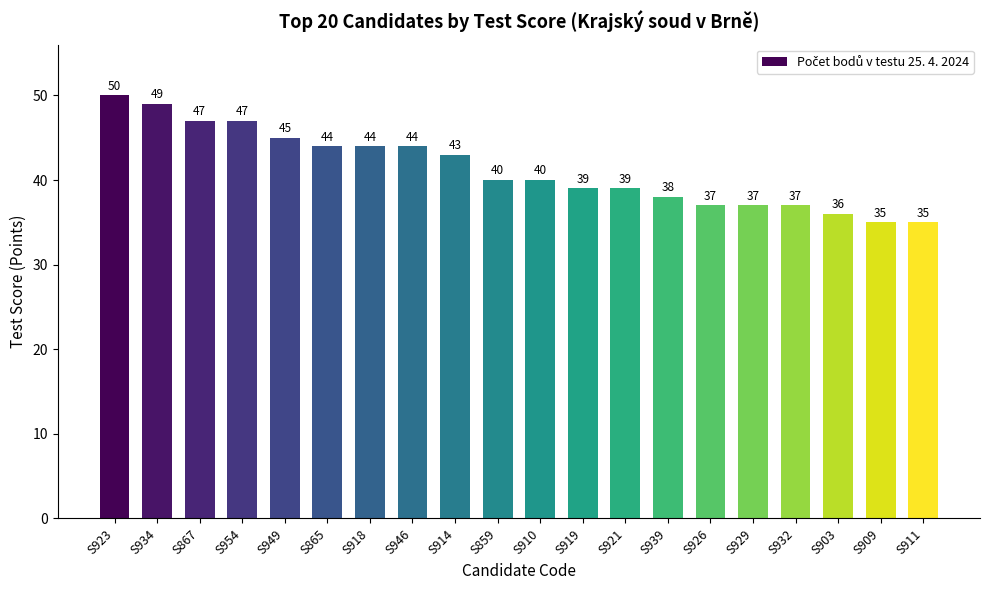

How many bars are there in total?

20